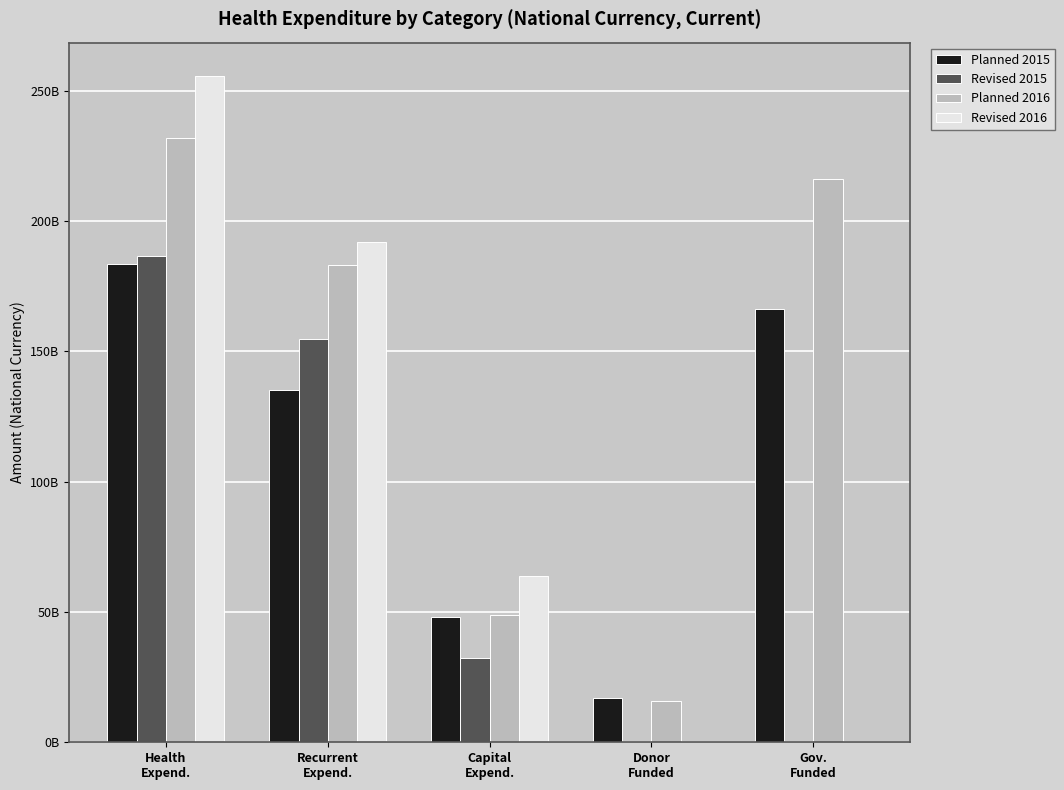

At which category is the sum across all series the highest?

Health
Expend.